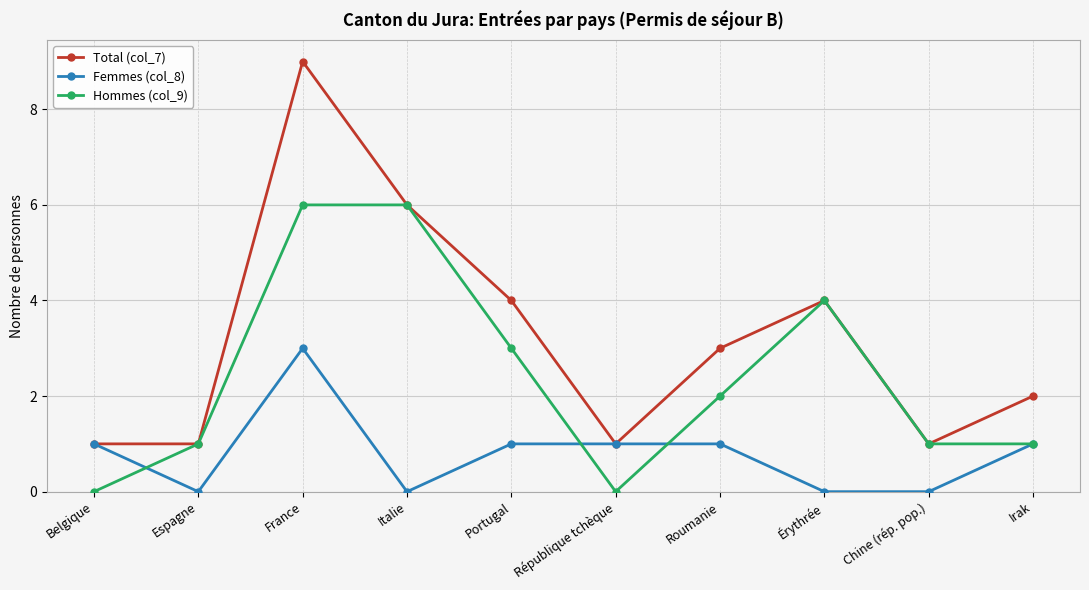

What is the difference between the maximum and second lowest values in the Femmes (col_8) series?

3